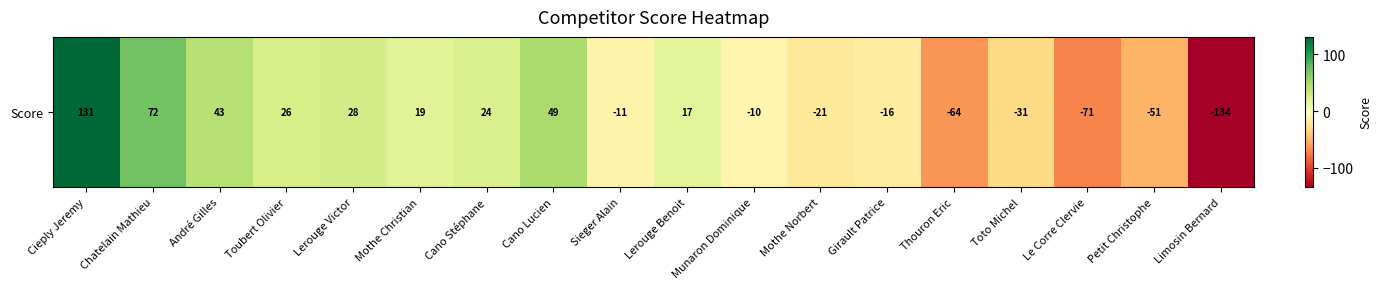

Reading right to left, extract all data points from this chart.

-134	-51	-71	-31	-64	-16	-21	-10	17	-11	49	24	19	28	26	43	72	131